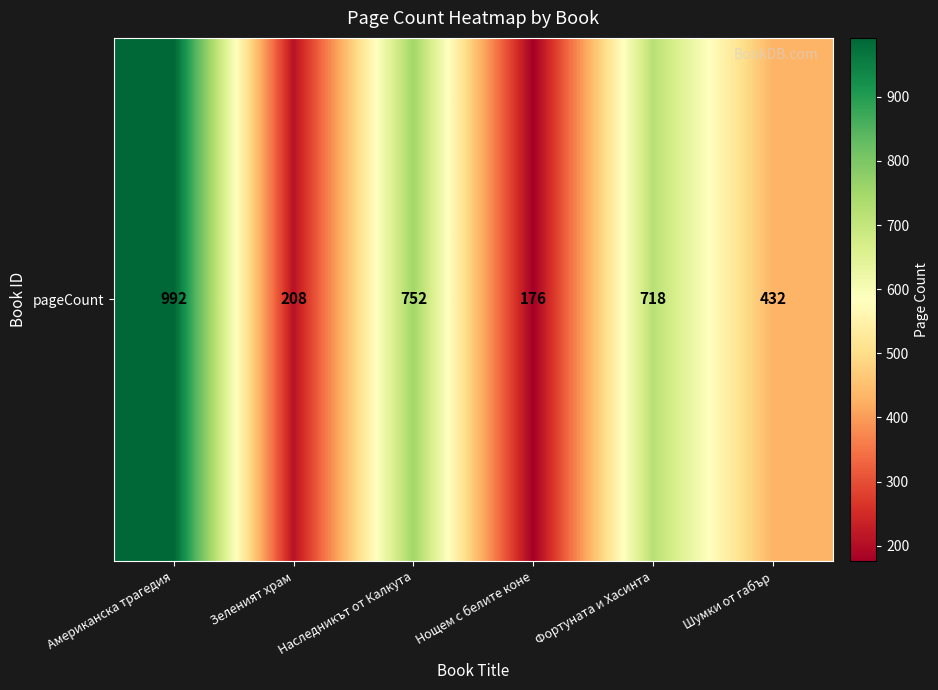

True or false: the data shows 208 at Зеленият храм.

True